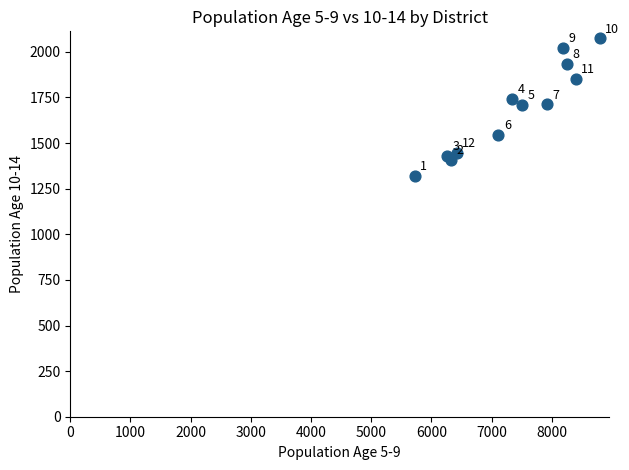

What Y value in the scatter plot is closest to 1698?

1711